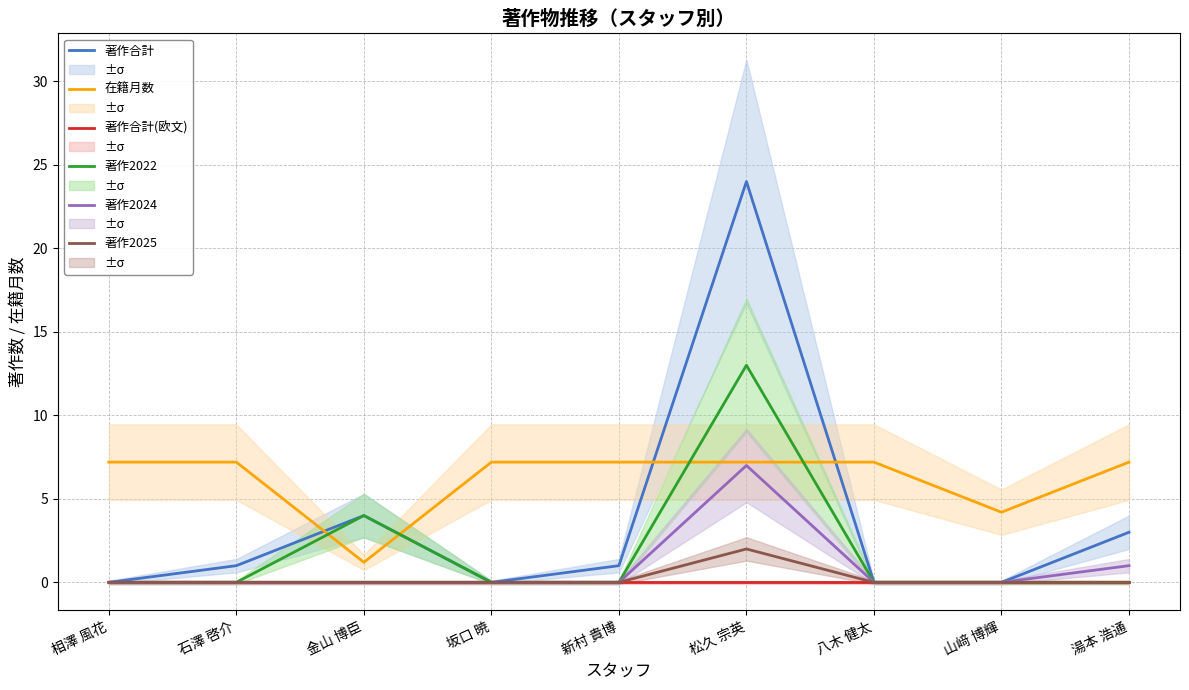

How many data points does each series have?

9